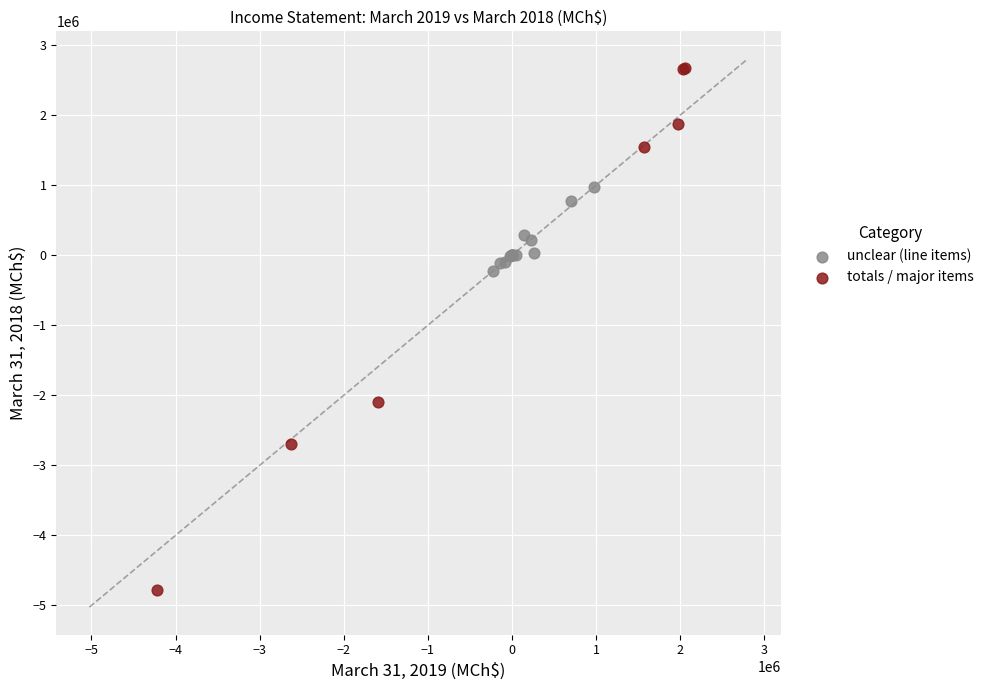

Which series contains the lowest Y value?

totals / major items